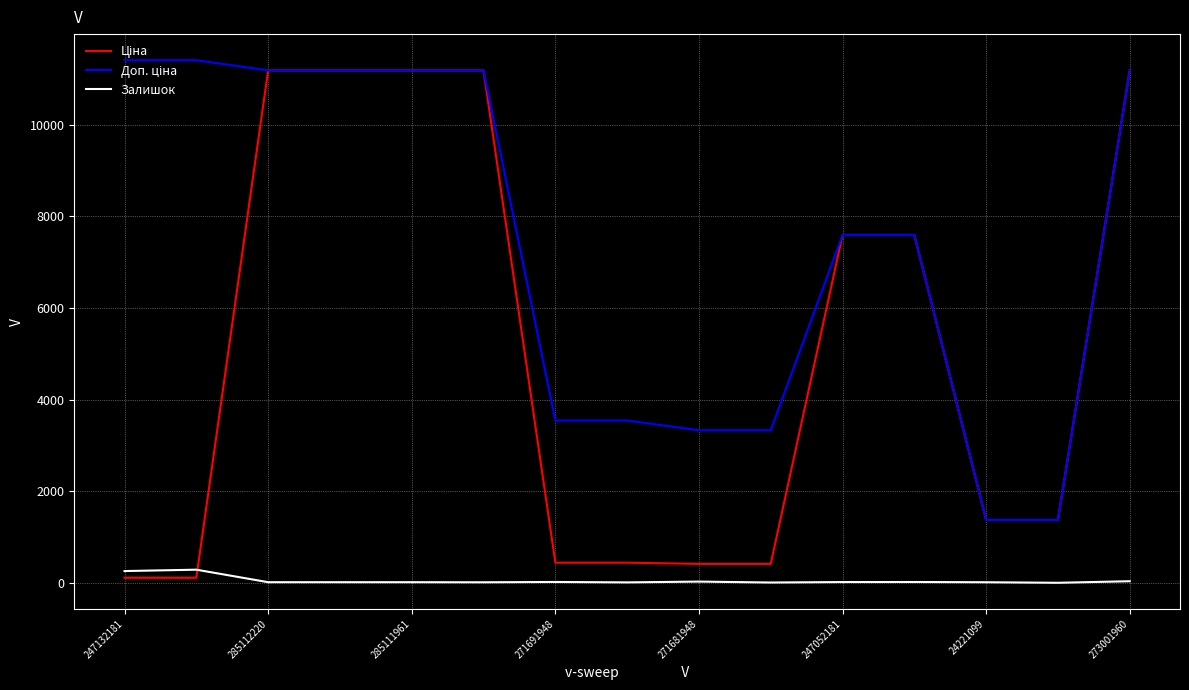

True or false: Залишок has more than 0 points higher than both neighbors.

True